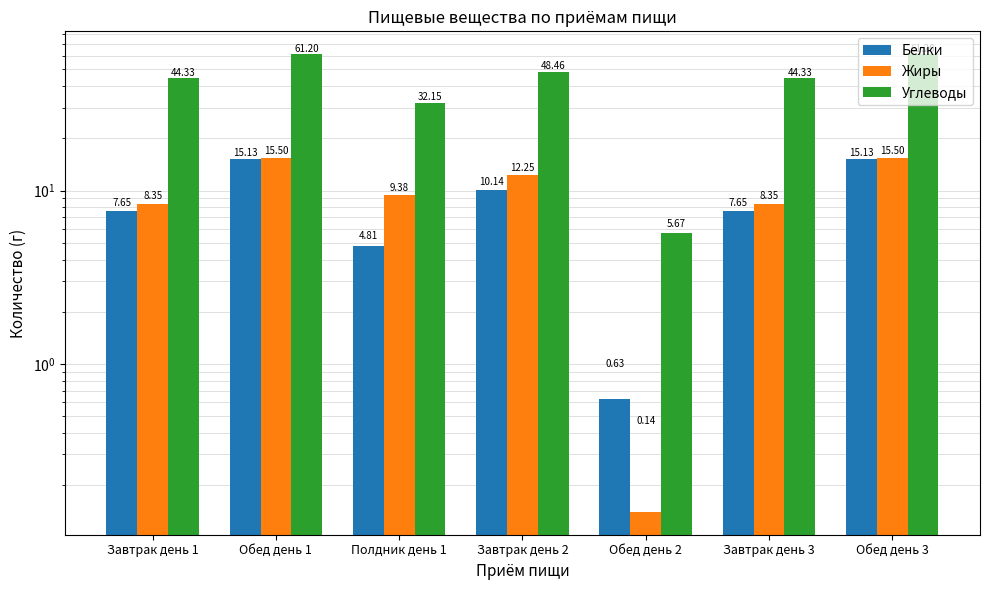

At Обед день 3, list the series in order from smallest to largest.

Белки, Жиры, Углеводы